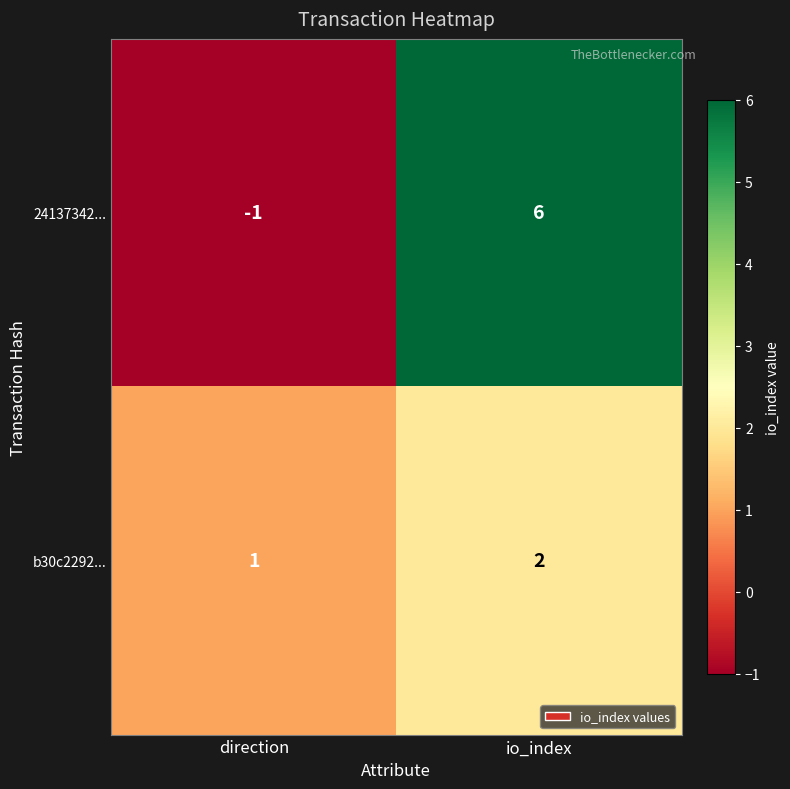

What is the spread (max minus min) of values at io_index?

4